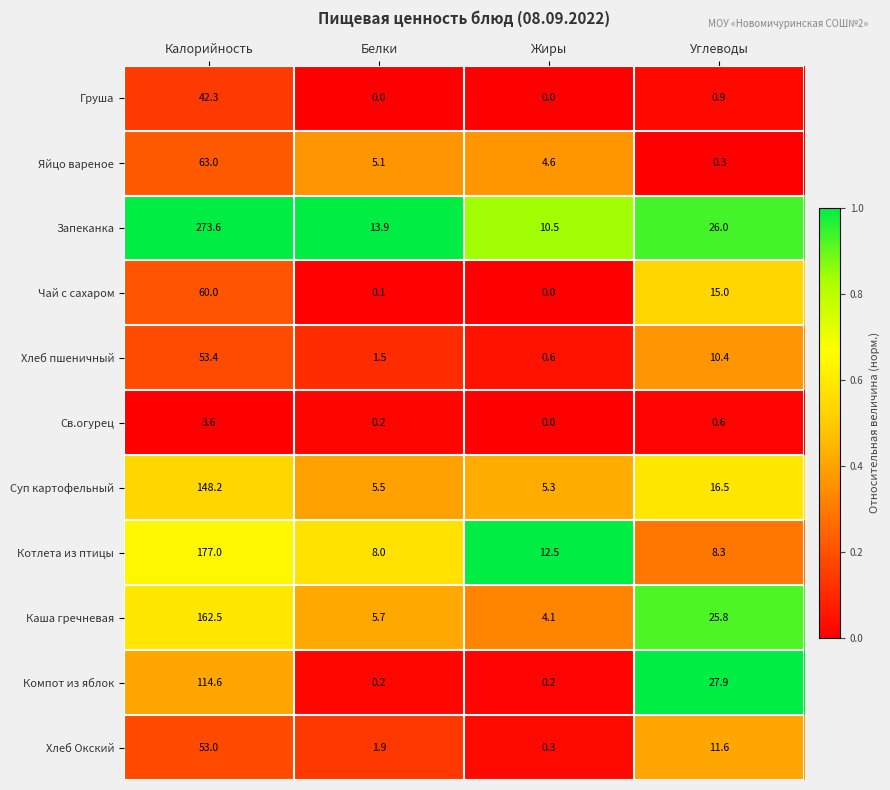

The value of Котлета из птицы at Калорийность is 241.7. True or false?

False